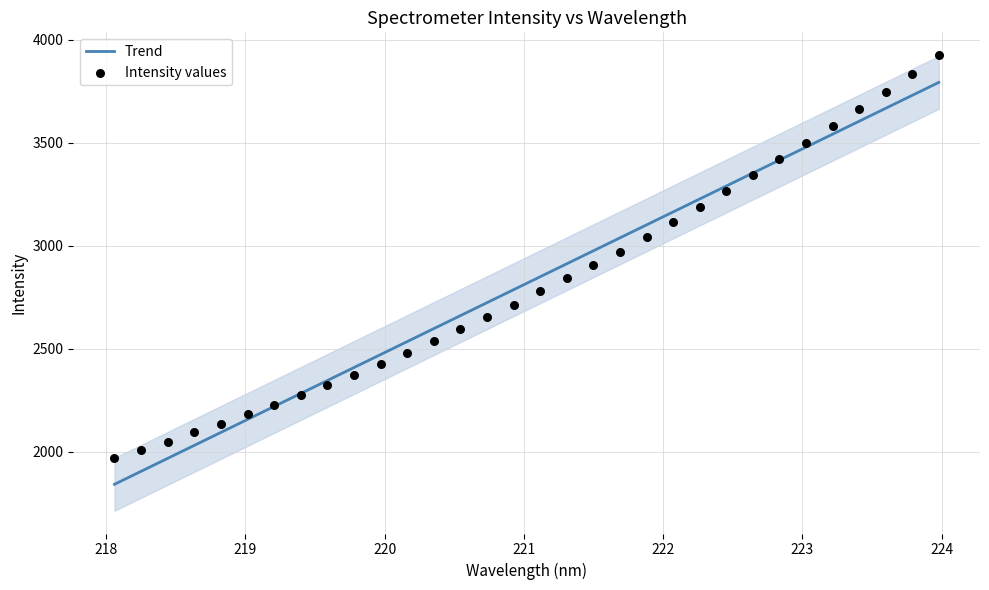

What is the maximum value for Trend?

3792.5